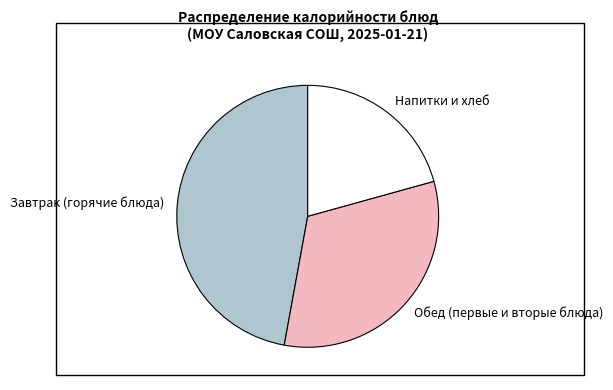

Is there a majority slice in this chart?

No